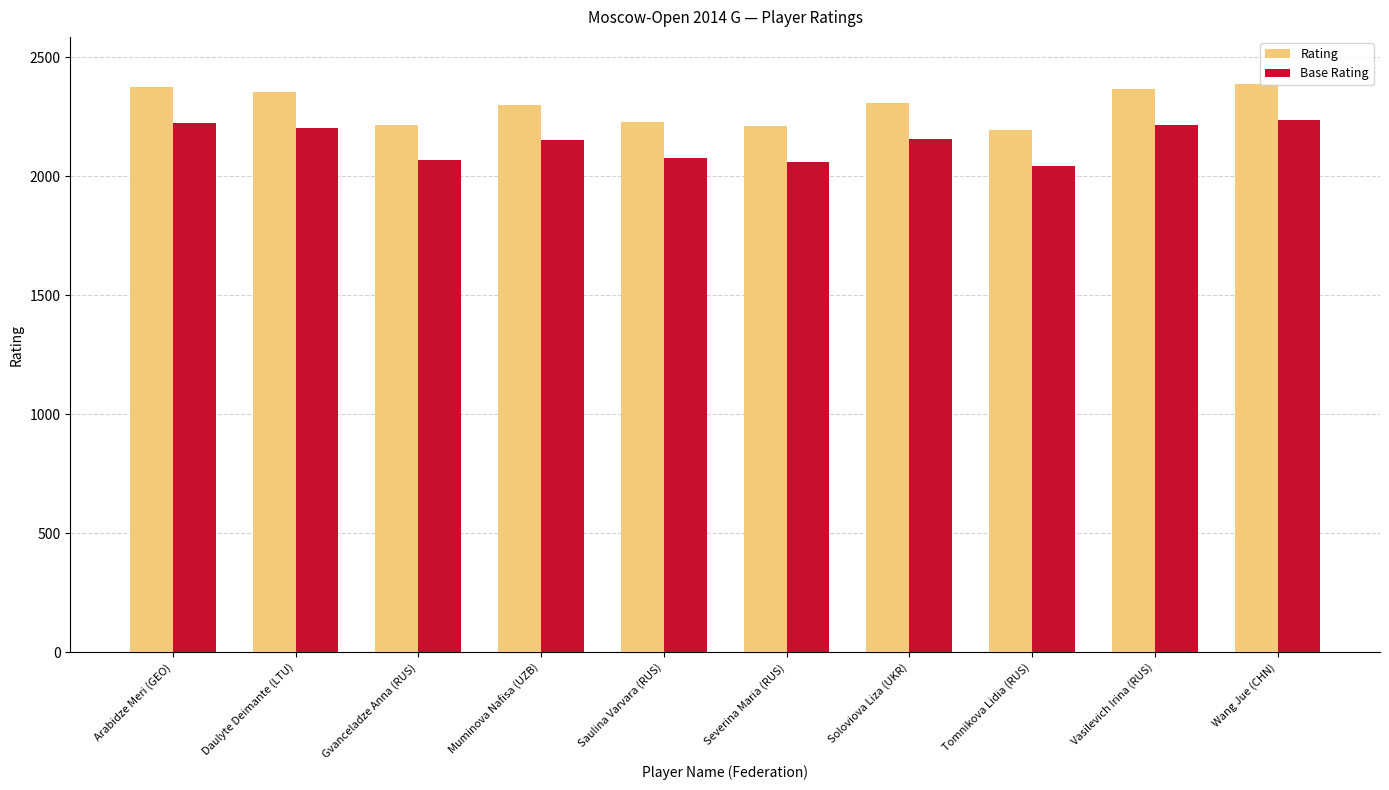

True or false: Base Rating has a value of 1198 at Gvanceladze Anna (RUS).

False